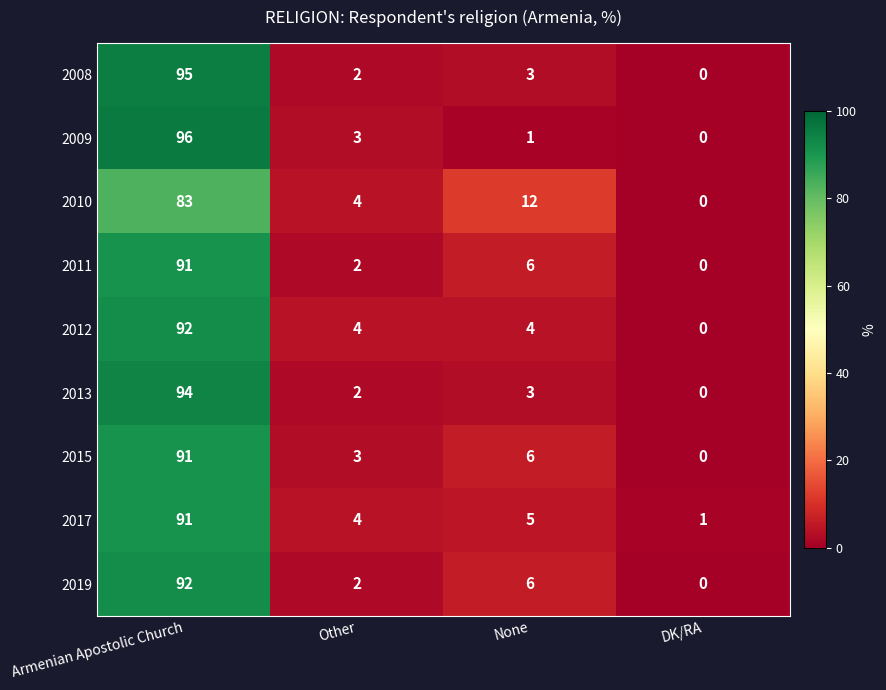

List the labels in order of 2013 value, smallest first.

DK/RA, Other, None, Armenian Apostolic Church